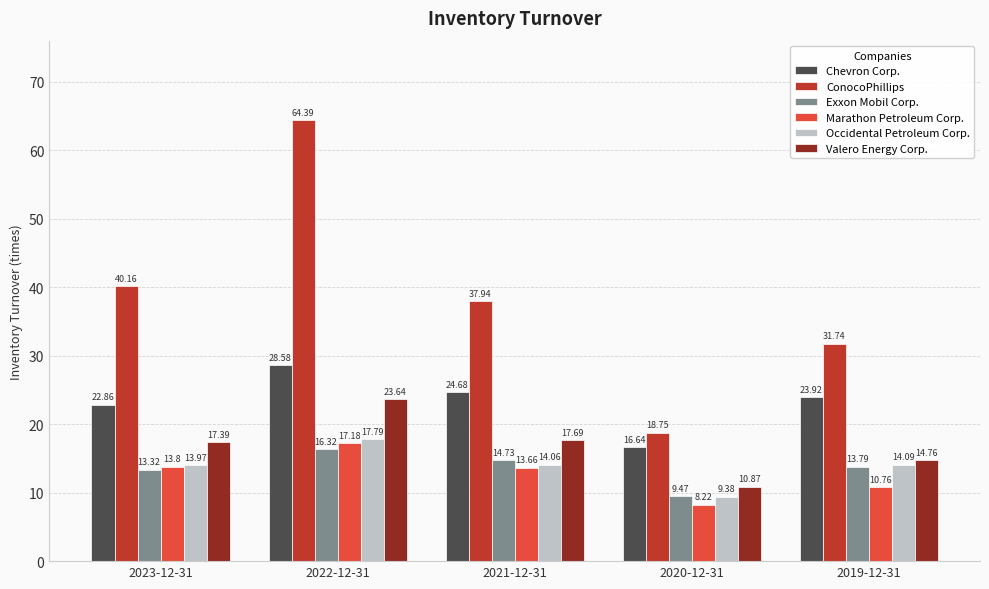

What is the label of the 5th bar from the left?

2019-12-31